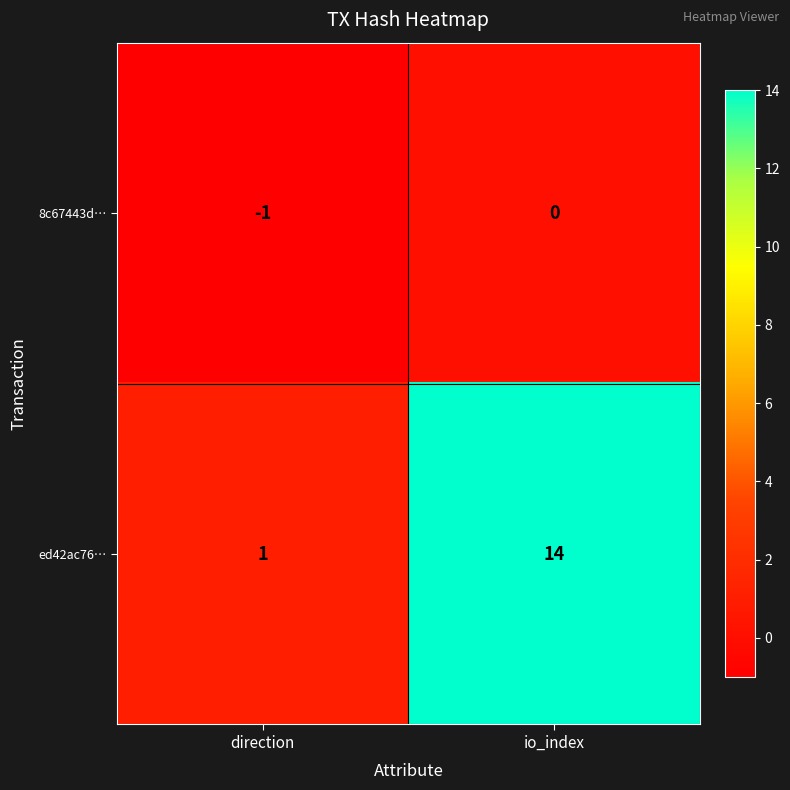

What is the sum of all ed42ac76… values?

15